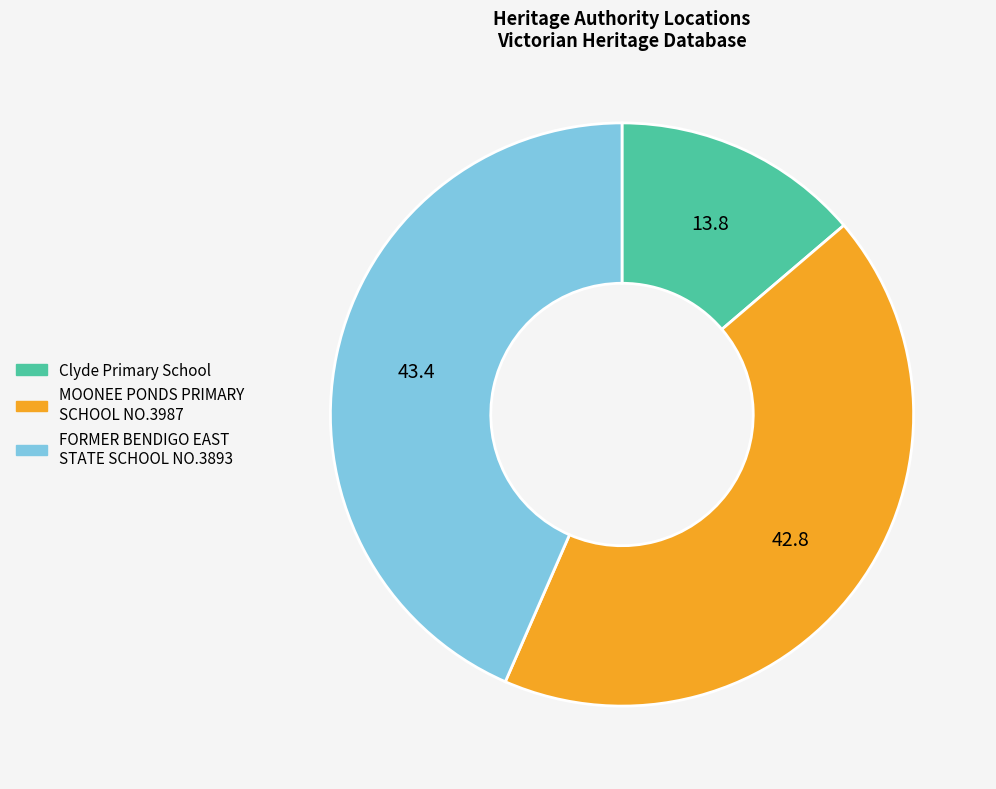

Approximately how many times larger is the value at FORMER BENDIGO EAST STATE SCHOOL NO.3893 compared to MOONEE PONDS PRIMARY SCHOOL NO.3987?

1.0